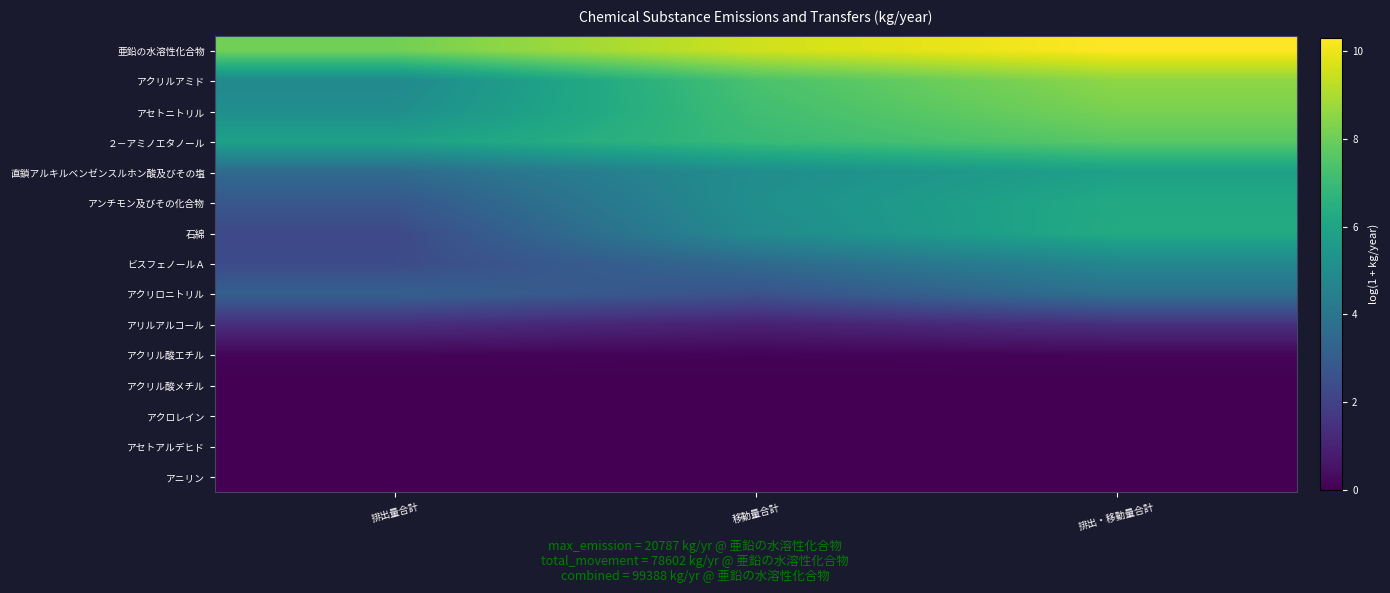

At 移動量合計, list the series in order from smallest to largest.

アクロレイン, アセトアルデヒド, アニリン, アクリル酸メチル, アクリル酸エチル, アリルアルコール, アクリロニトリル, ビスフェノールＡ, 石綿, 直鎖アルキルベンゼンスルホン酸及びその塩, アンチモン及びその化合物, ２－アミノエタノール, アセトニトリル, アクリルアミド, 亜鉛の水溶性化合物